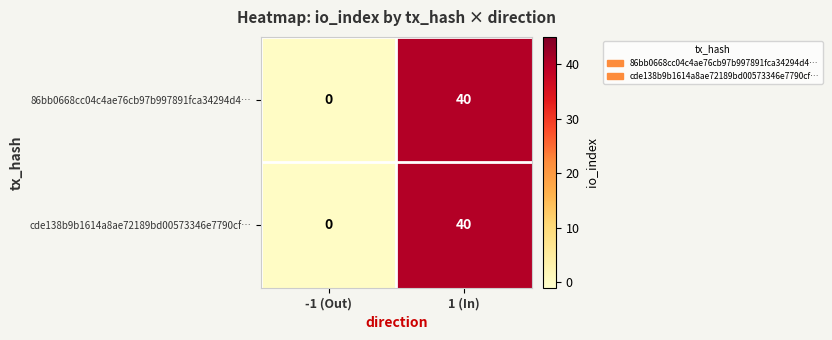

Count the number of categories in the chart.

2